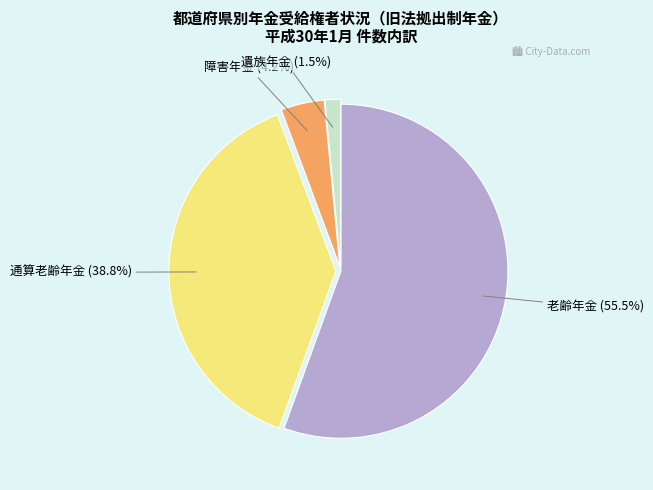

How many segments does this pie chart have?

4